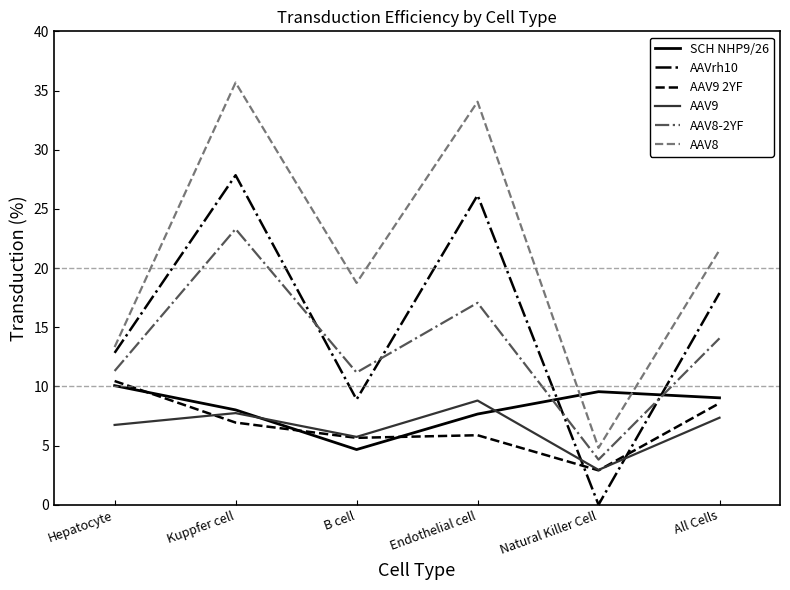

What are all the series names shown in the legend?

SCH NHP9/26, AAVrh10, AAV9 2YF, AAV9, AAV8-2YF, AAV8